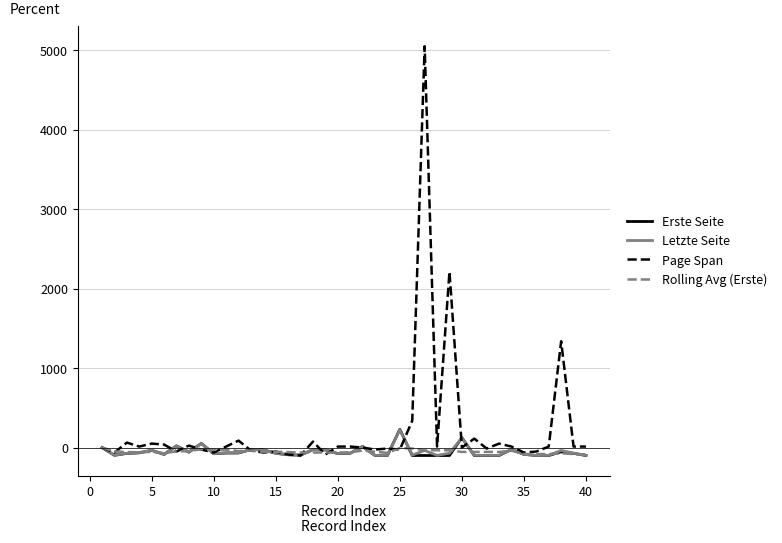

What is the maximum value for Erste Seite?

229.8